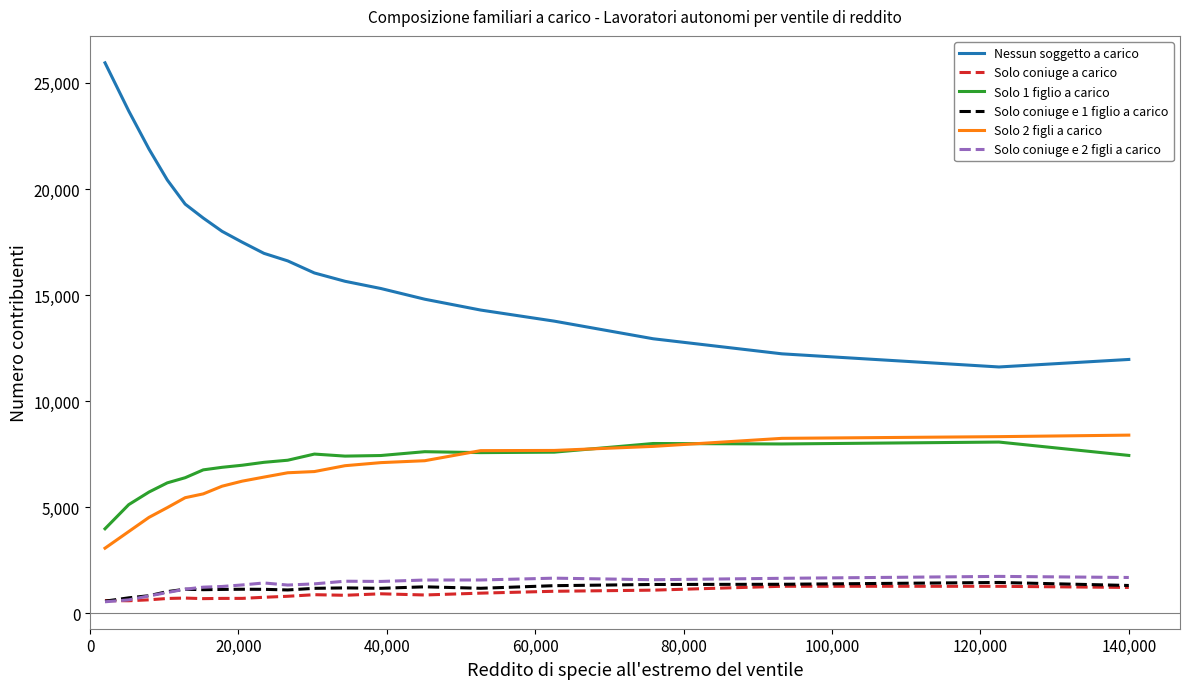

True or false: Solo 1 figlio a carico and Solo coniuge a carico cross at least once.

False